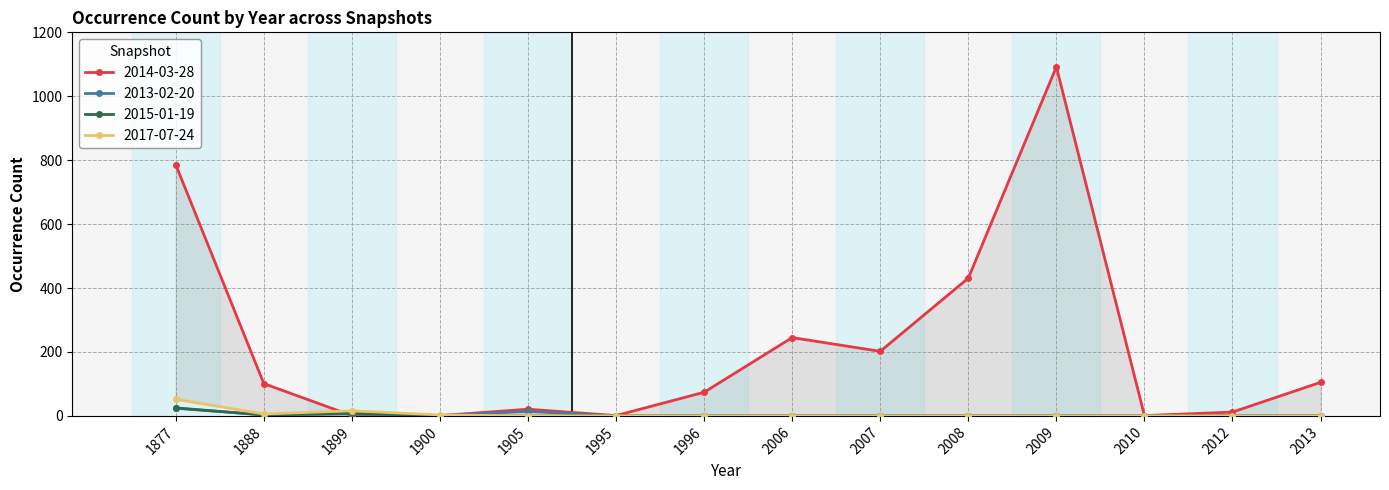

What is the total value across all series at 1996?

74